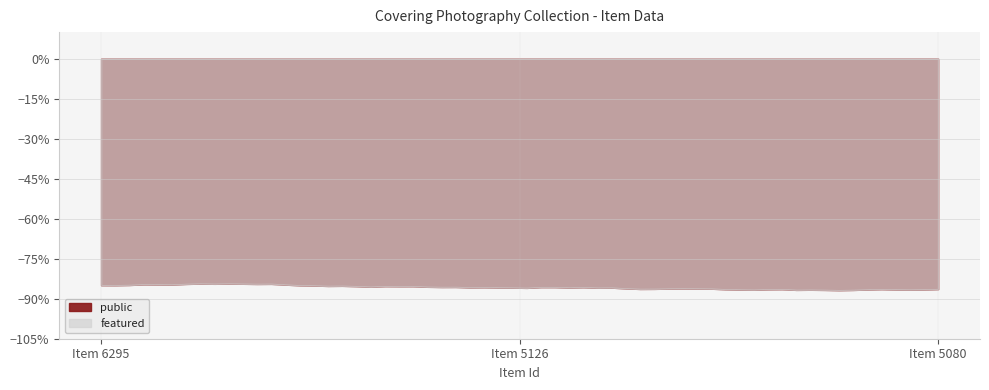

How many lines are shown in the chart?

2